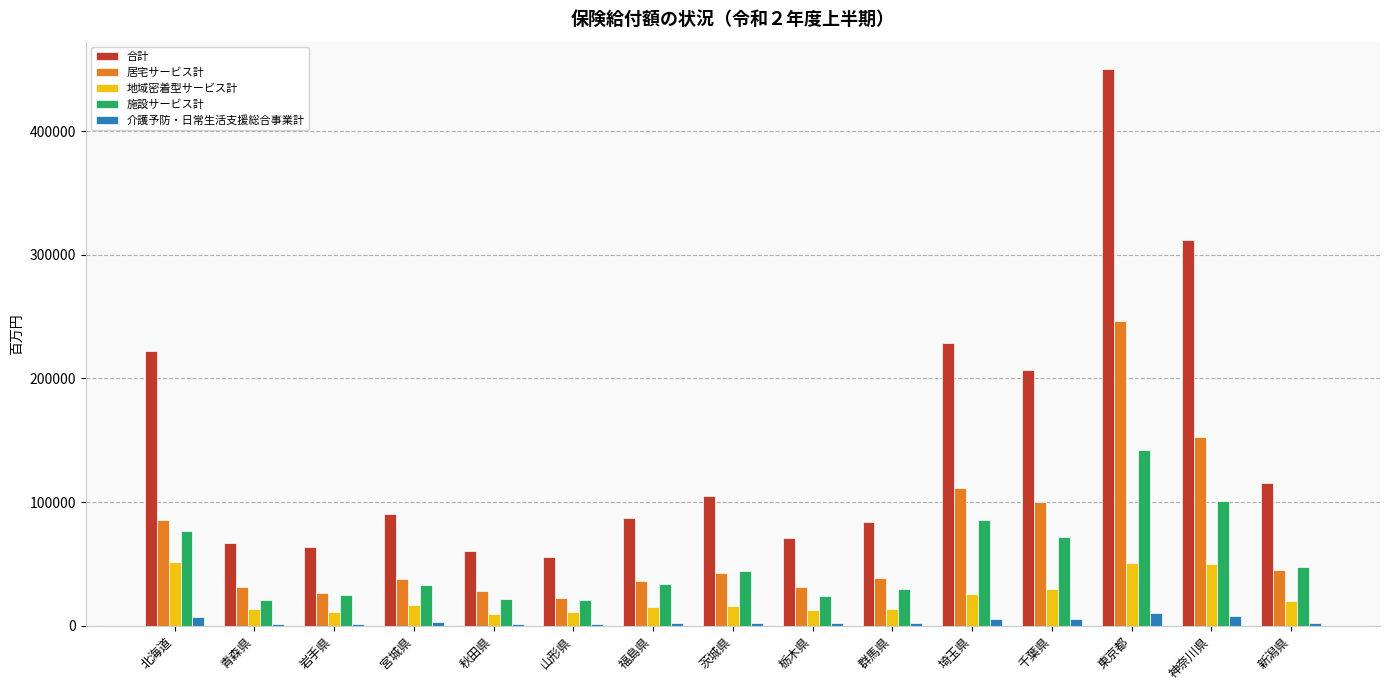

What is the sum of all 合計 values?

2218990.8